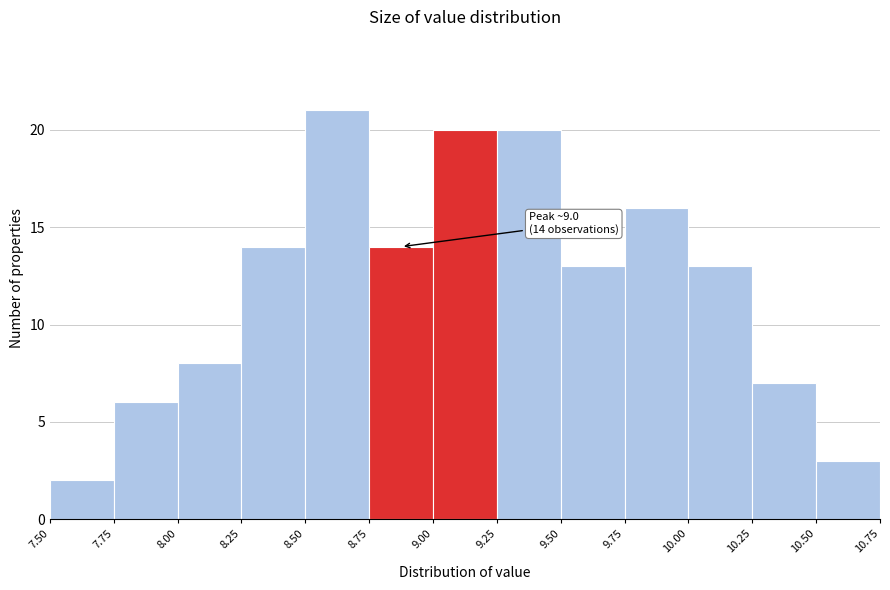

Which range on the x-axis has the tallest bar?

8.50 to 8.75